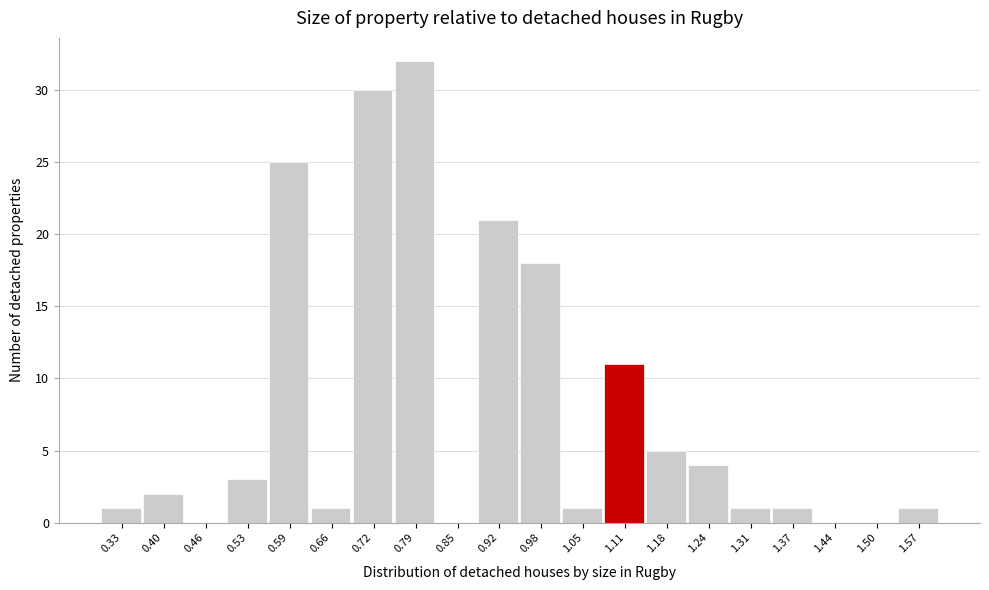

How tall is the bar that spans 1.015 to 1.080 on the x-axis? Neither the bar edges nor the heights are printed on the chart, so give them approximately, as read against the axes.

1